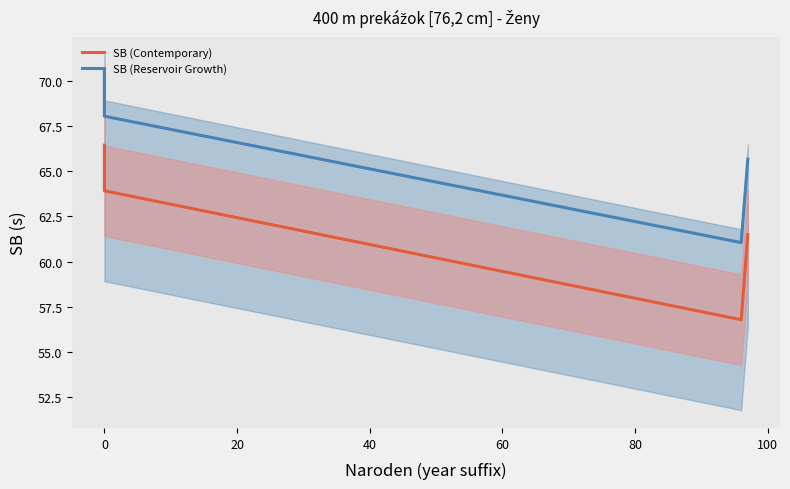

Rank the series by their maximum value, from highest to lowest.

SB (Reservoir Growth), SB (Contemporary)